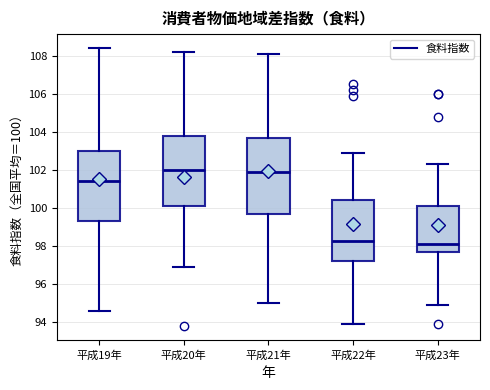

Reading left to right, read every box against the y-axis: the position of its median line, the range the box covers, and the ends of its whiskers. The values are not printed on the chart, so give them approximately, as read against the axis.

平成19年: median 101.4, box 99.4 to 103.0, whiskers 94.6 to 108.4
平成20年: median 102.0, box 100.2 to 103.8, whiskers 97.0 to 108.2
平成21年: median 102.0, box 99.8 to 103.8, whiskers 95.0 to 108.2
平成22年: median 98.4, box 97.2 to 100.4, whiskers 94.0 to 103.0
平成23年: median 98.2, box 97.8 to 100.2, whiskers 95.0 to 102.4